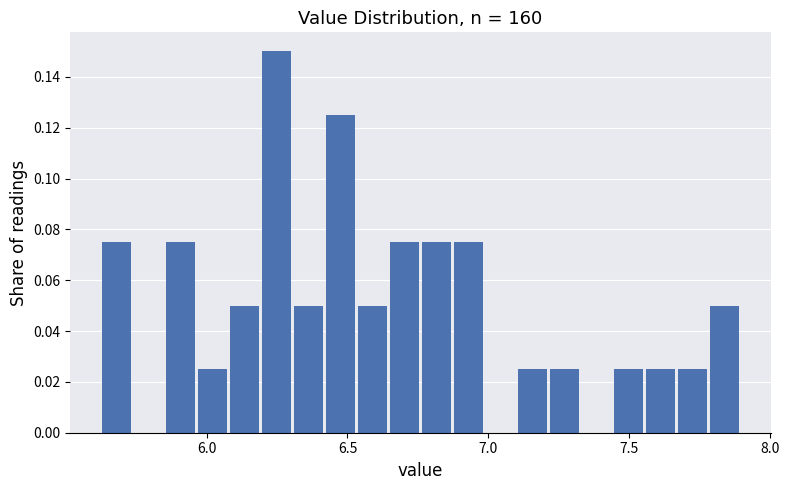

Around what value on the x-axis is the tallest bar? Give the approximate position of its centre, as read against the axis.

6.25